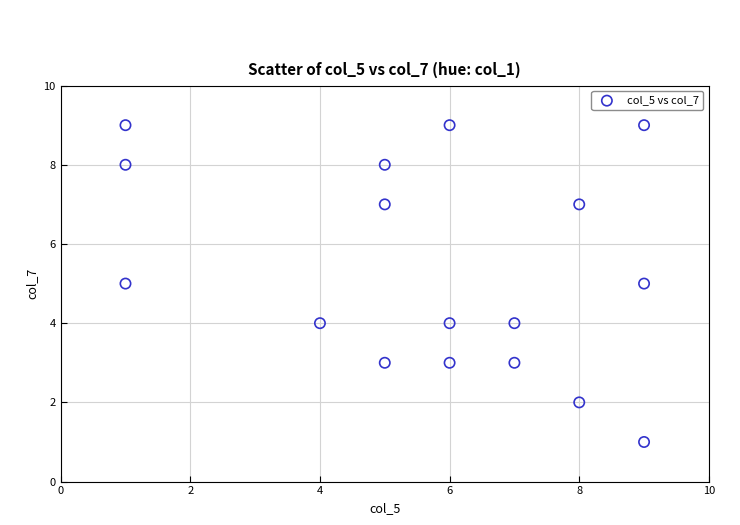

What is the range of X values (max minus min)?

8